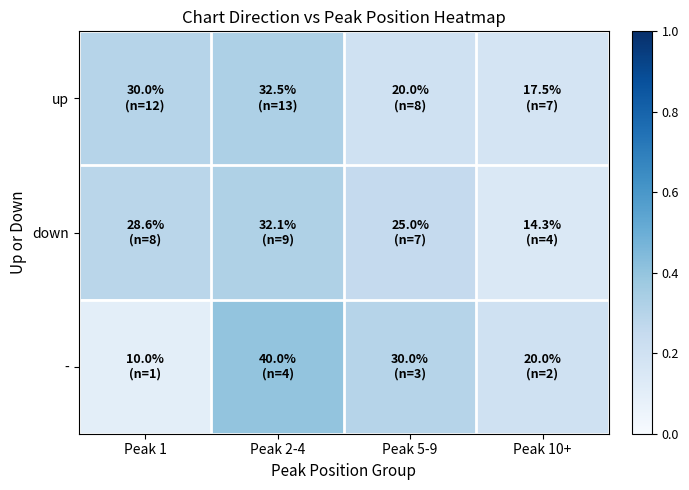

Reading left to right, list all the values displayed in this chart.

up: Peak 1=0.3	Peak 2-4=0.3	Peak 5-9=0.2	Peak 10+=0.2
down: Peak 1=0.3	Peak 2-4=0.3	Peak 5-9=0.2	Peak 10+=0.1
-: Peak 1=0.1	Peak 2-4=0.4	Peak 5-9=0.3	Peak 10+=0.2